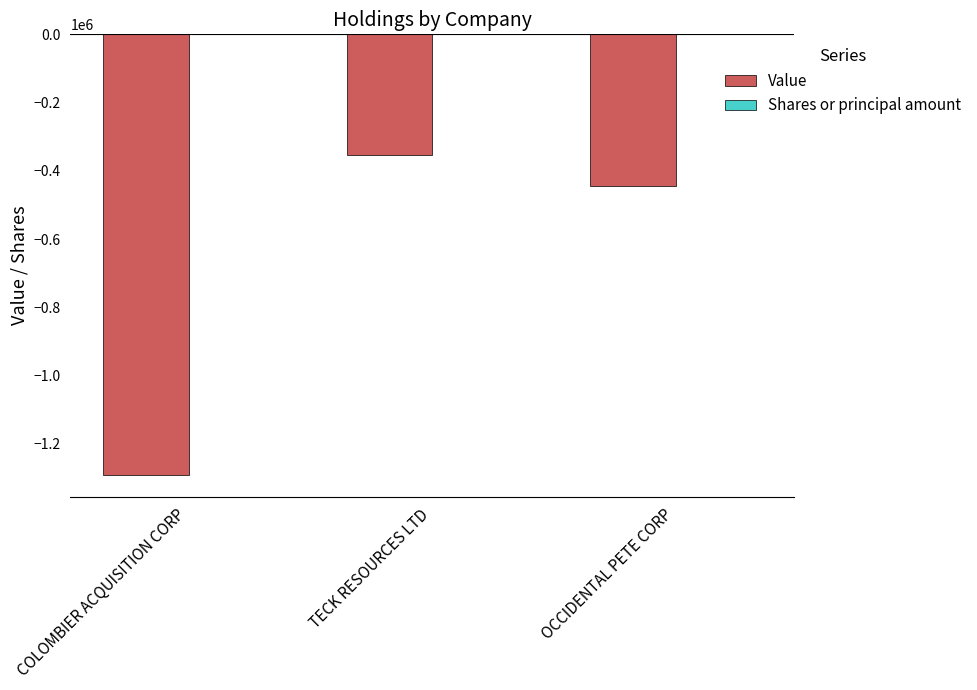

At which label does Value reach its peak?

TECK RESOURCES LTD